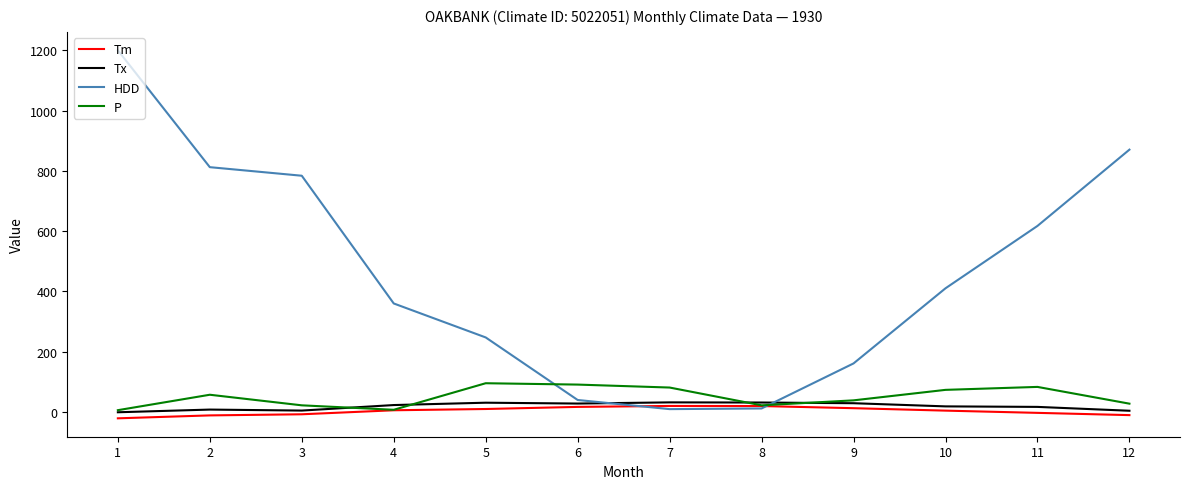

Which series has the largest total across all categories?

HDD